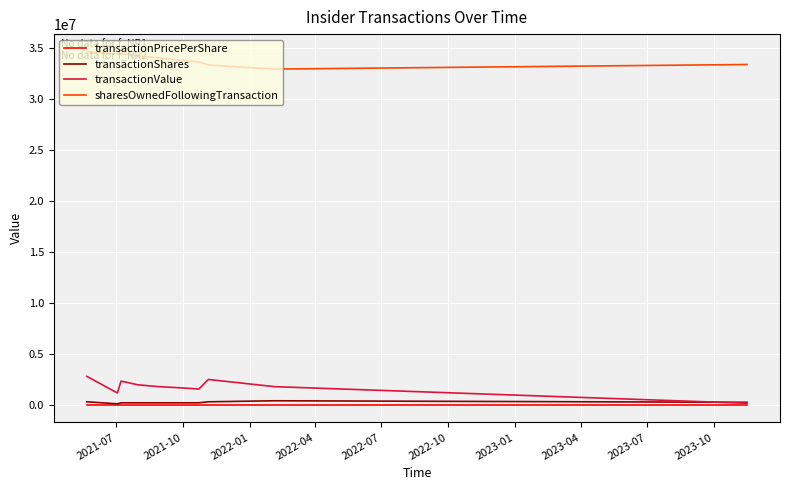

True or false: transactionValue and sharesOwnedFollowingTransaction cross at least once.

False